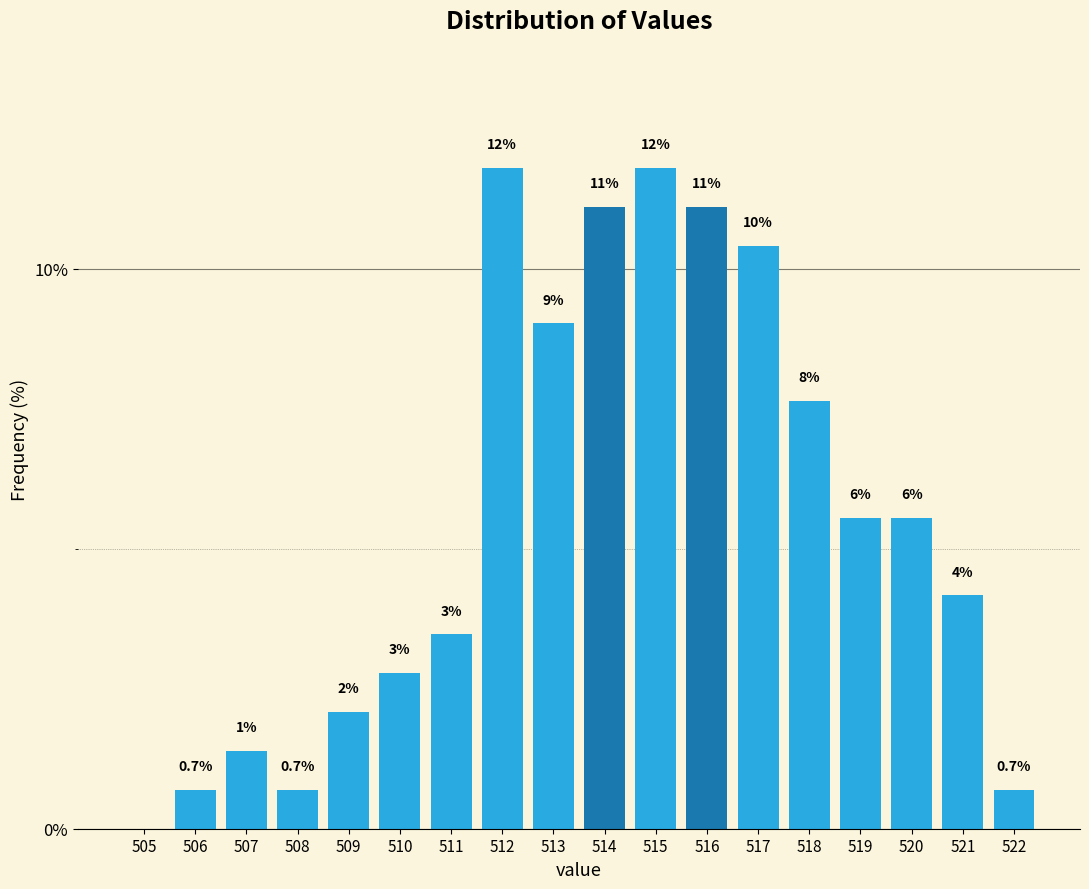

Are the bars horizontal?

No